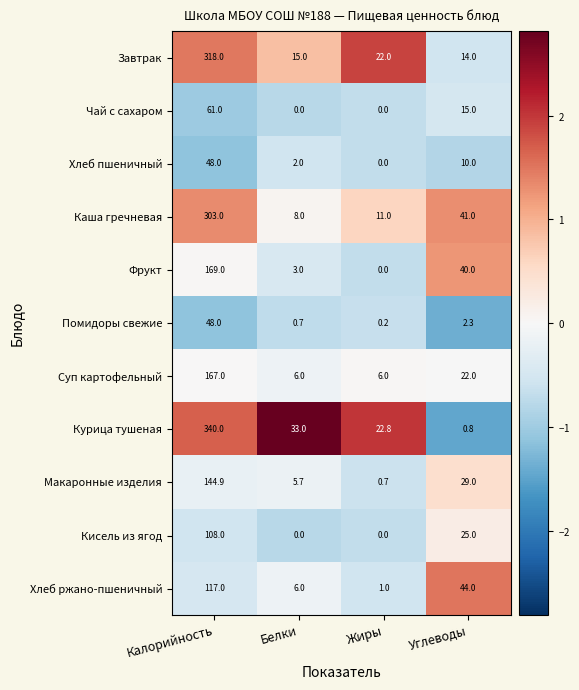

What is the difference between the maximum and minimum values in the Курица тушеная series?

339.2